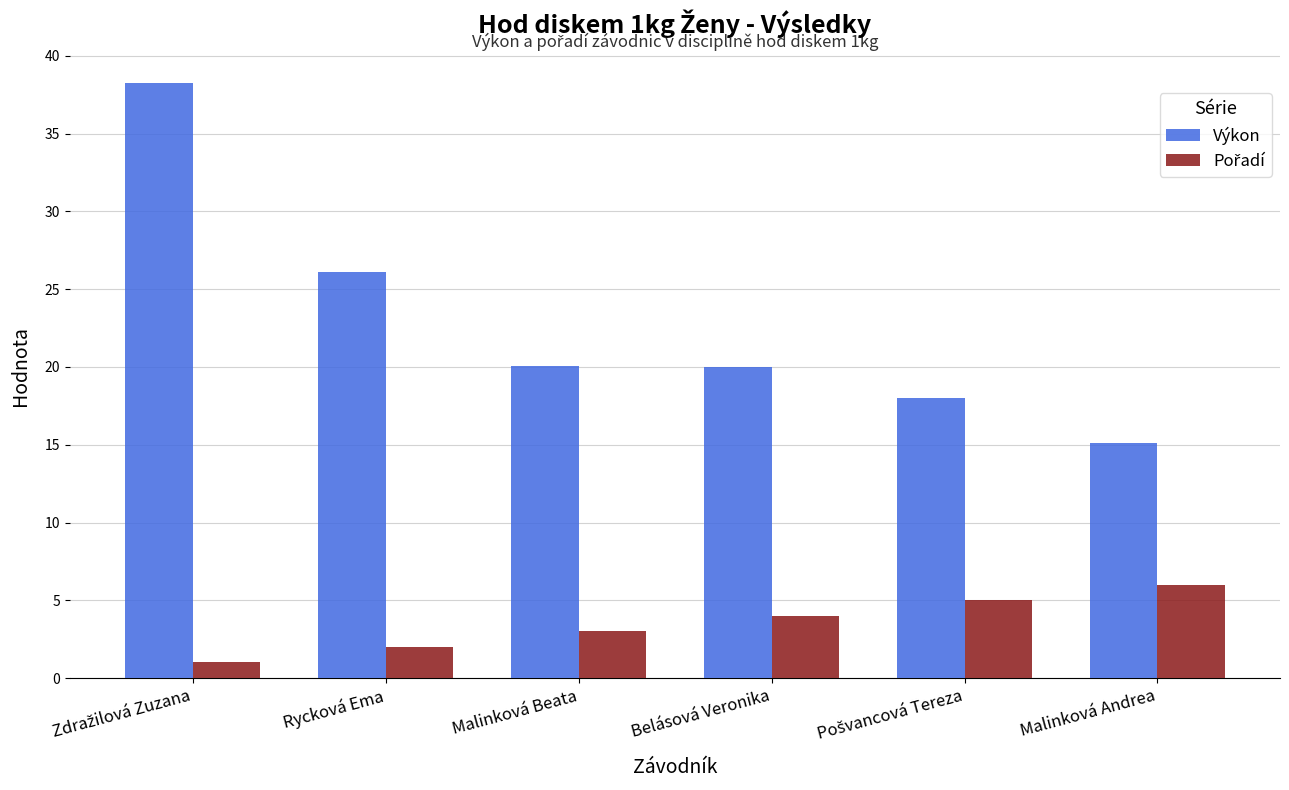

What is the difference between the second highest and second lowest values in the Výkon series?

8.1